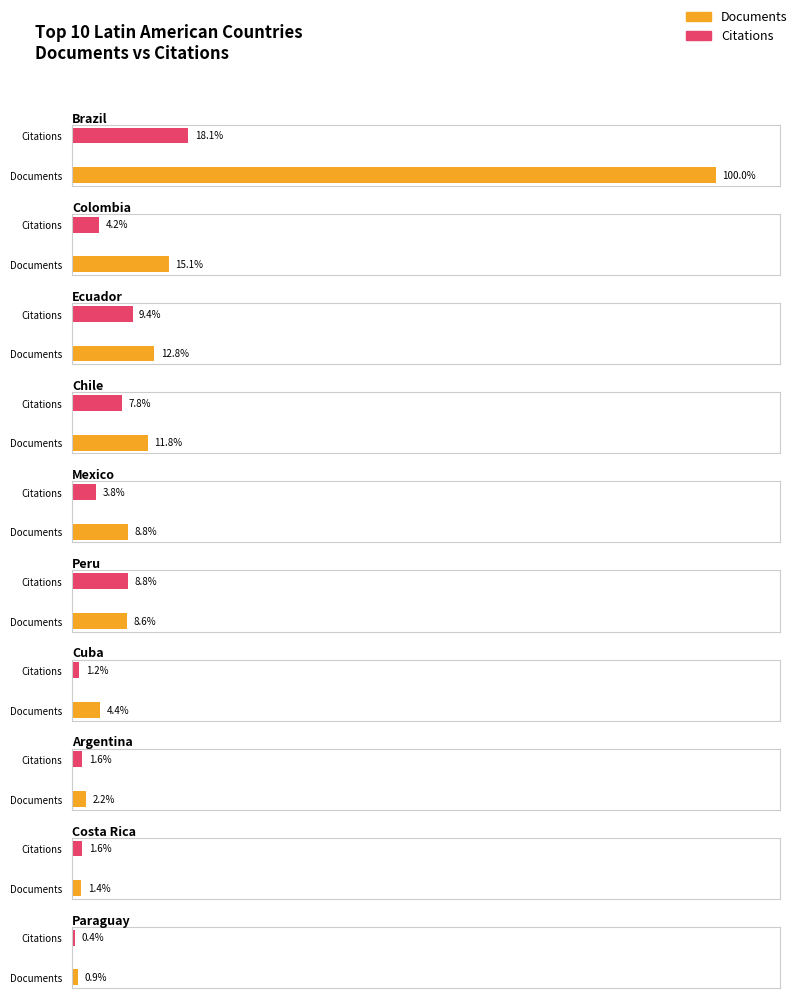

Does the chart contain any negative values?

No